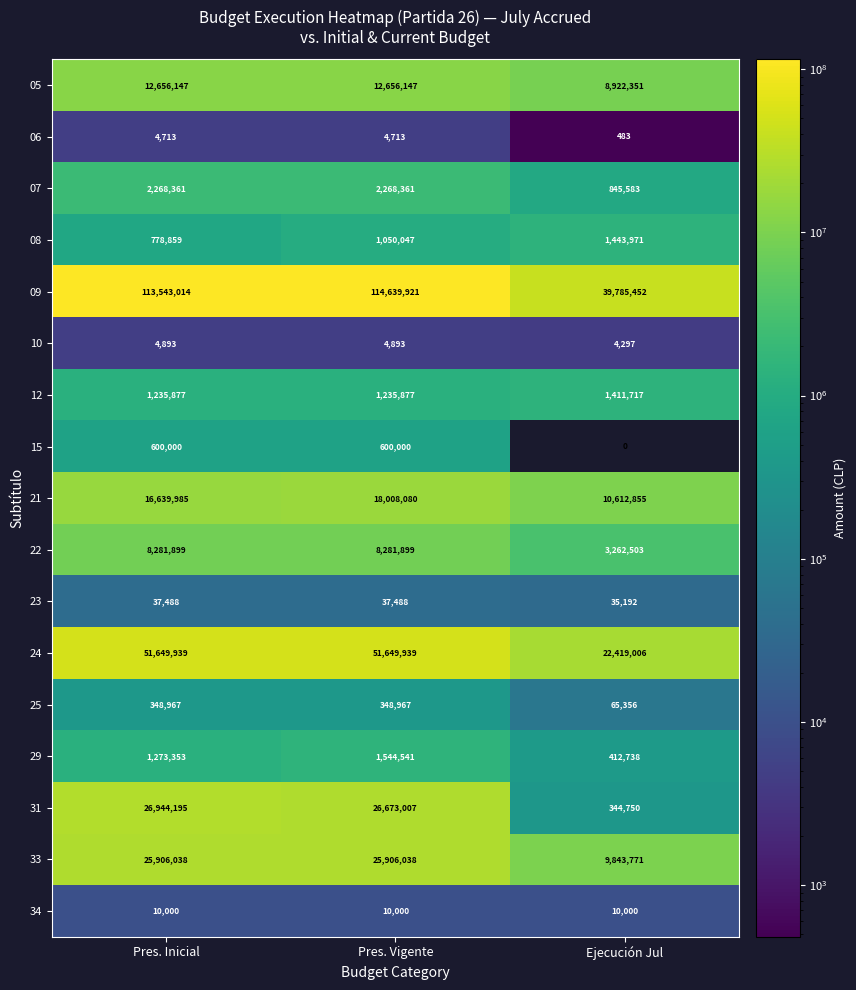

List the labels in order of 31 value, largest first.

Pres. Inicial, Pres. Vigente, Ejecución Jul